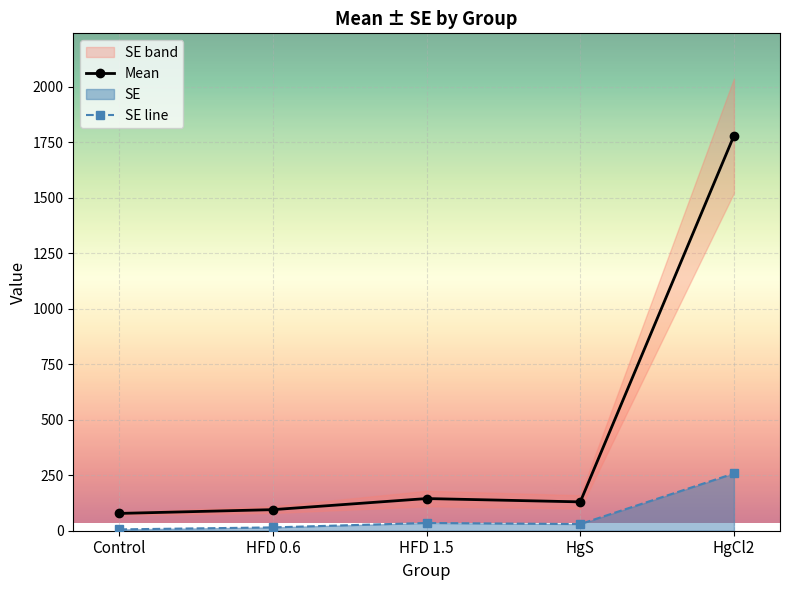

The value of Mean at HgCl2 is 3077. True or false?

False